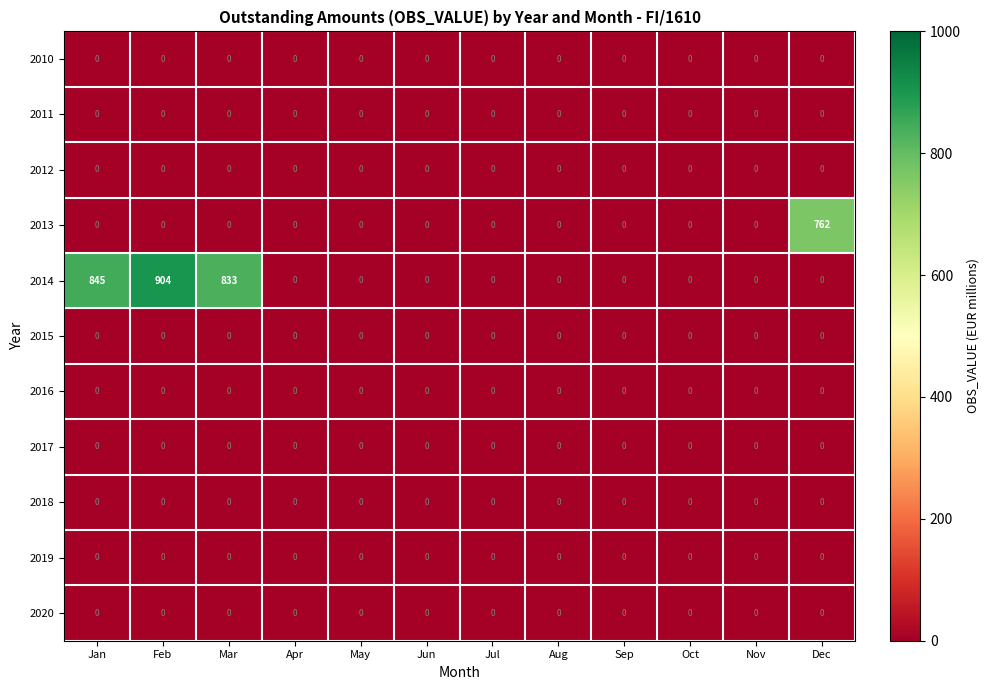

What is the greatest value displayed?

904